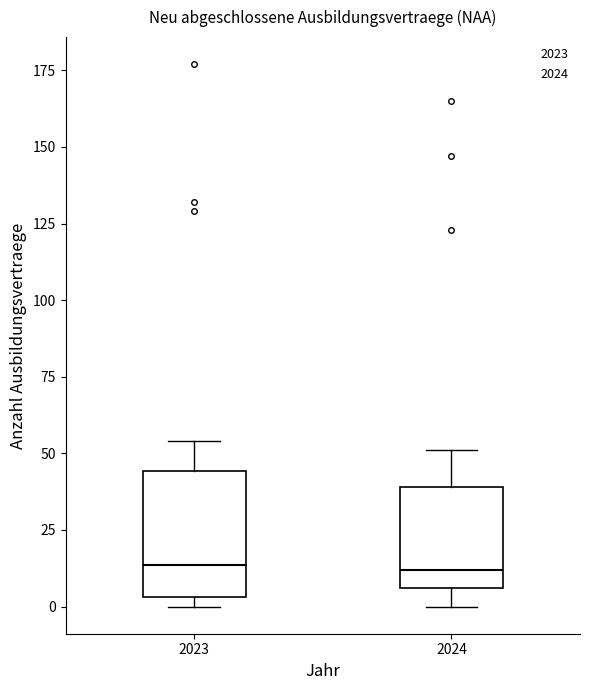

Comparing the boxes themselves (not the whiskers), which one is the tallest?

2023